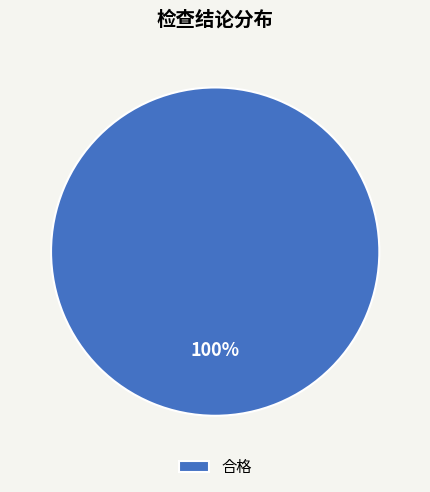

Is it true that 合格 is 100% of the pie?

True